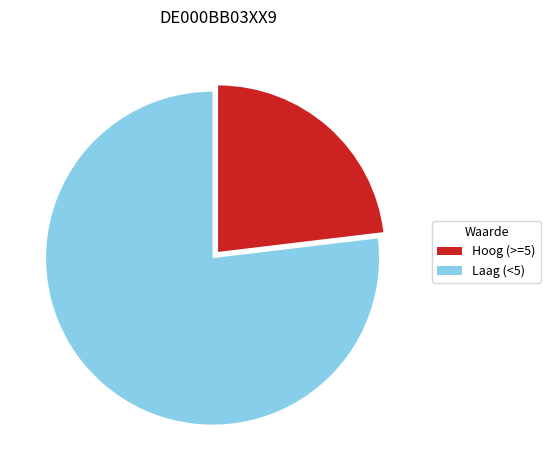

Rank the categories by value from lowest to highest.

Hoog (>=5), Laag (<5)